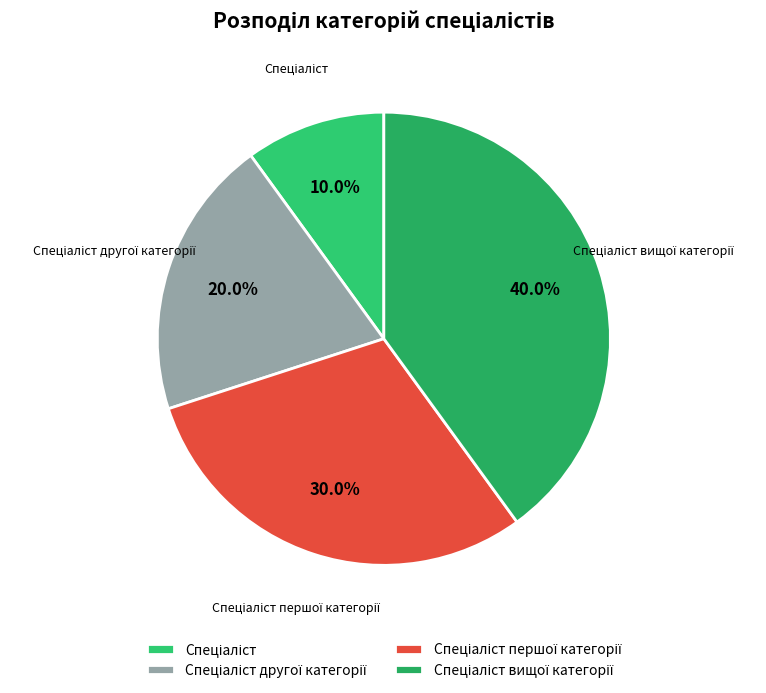

To the nearest percent, what portion does Спеціаліст вищої категорії represent?

40%